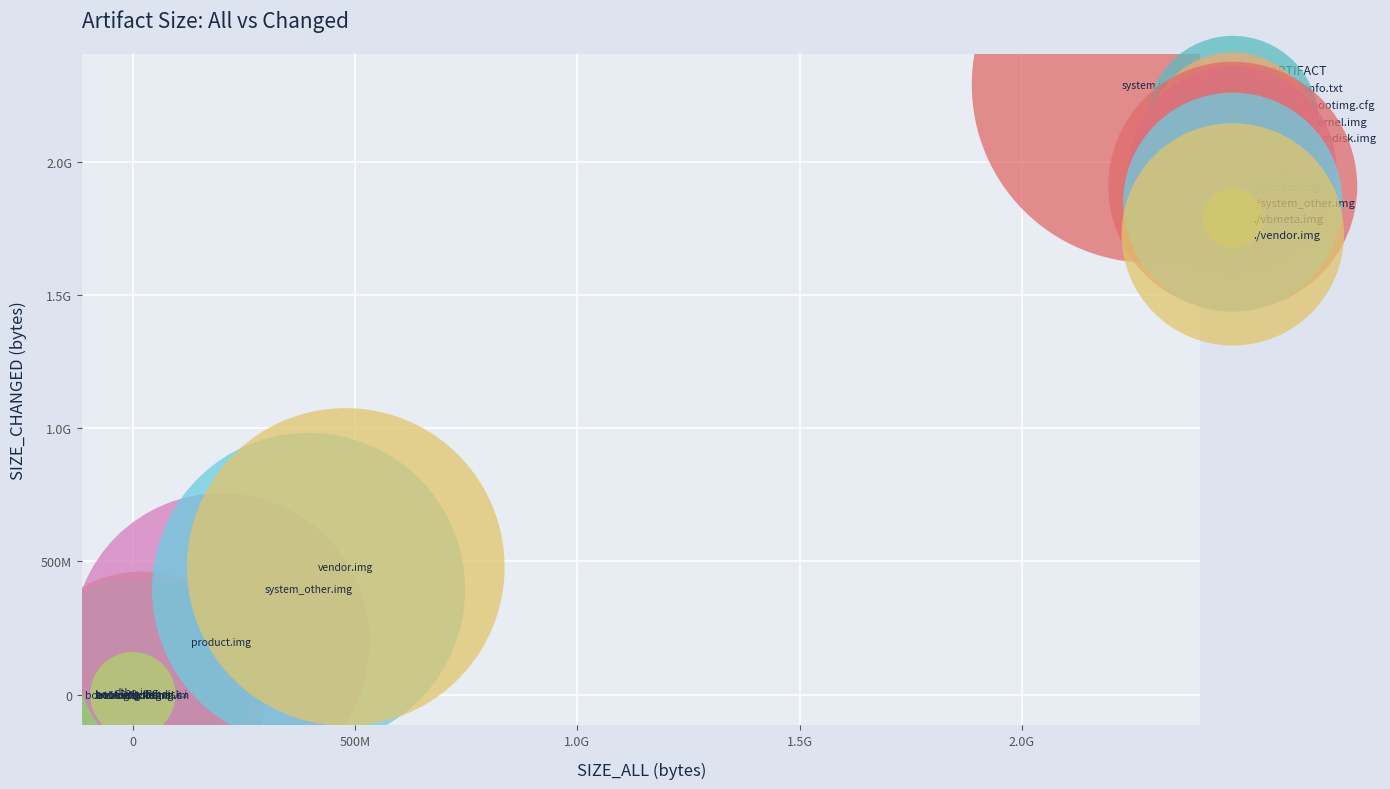

What are all the series names shown in the legend?

./android-info.txt, ./boot.img.bootimg.cfg, ./boot.img.kernel.img, ./boot.img.ramdisk.img, ./dtbo.img, ./product.img, ./system.img, ./system_other.img, ./vbmeta.img, ./vendor.img